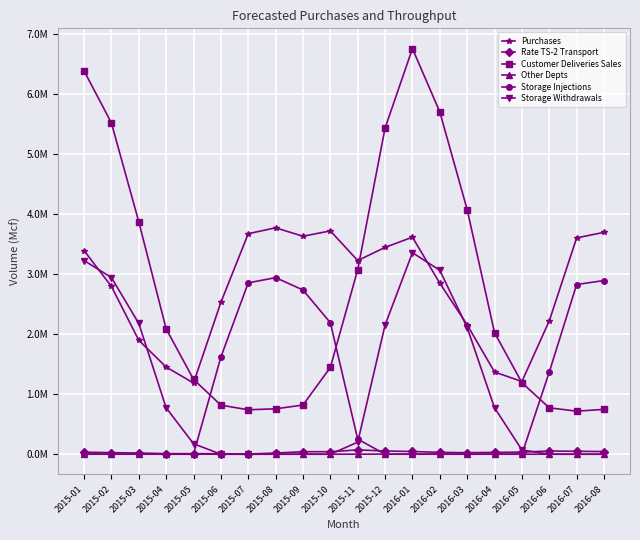

At which category is the sum across all series the highest?

2016-01